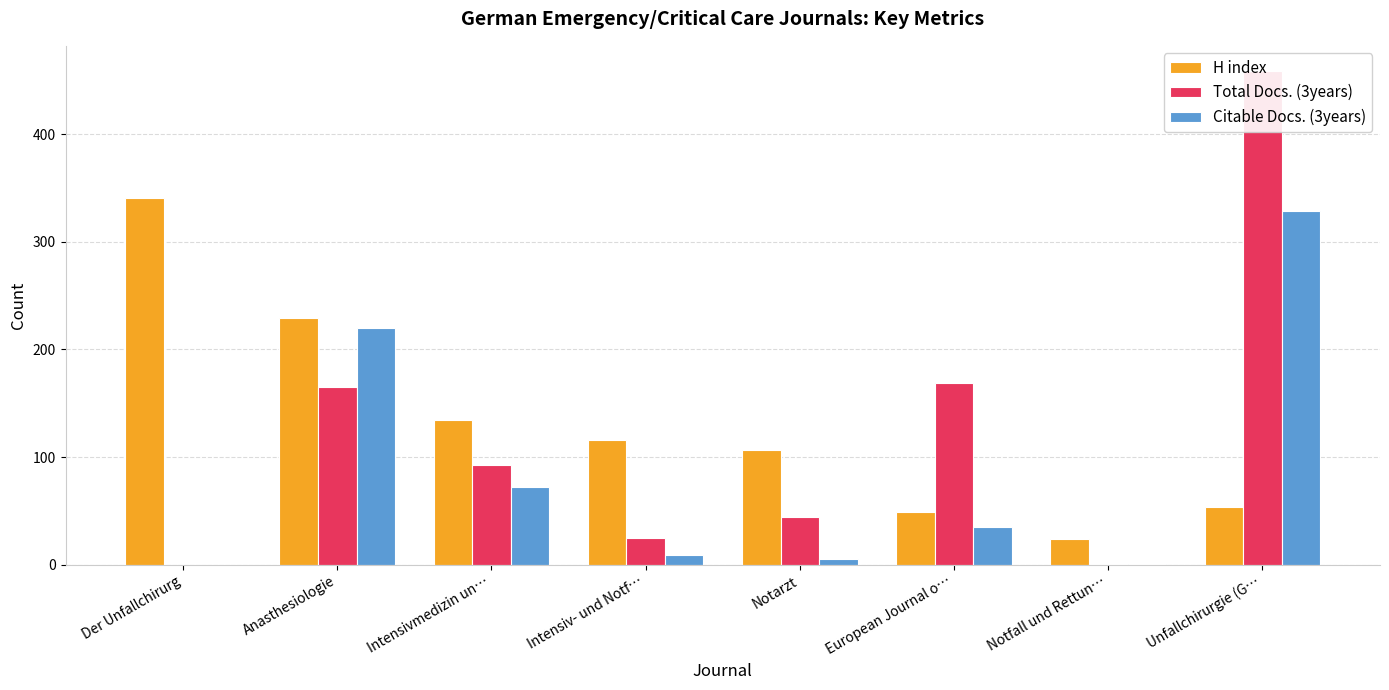

How many bars are there in each group?

3